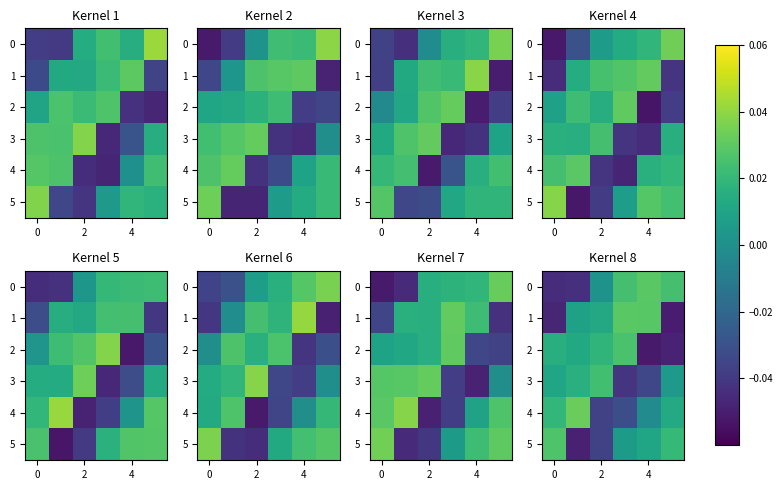

Count the number of data series in this chart.

6